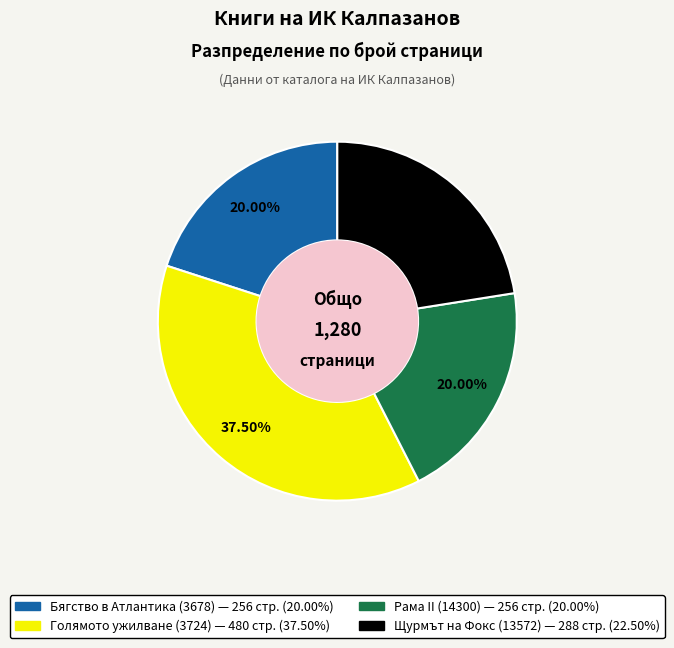

Does Бягство в Атлантика (3678) account for over 50% of the chart?

No